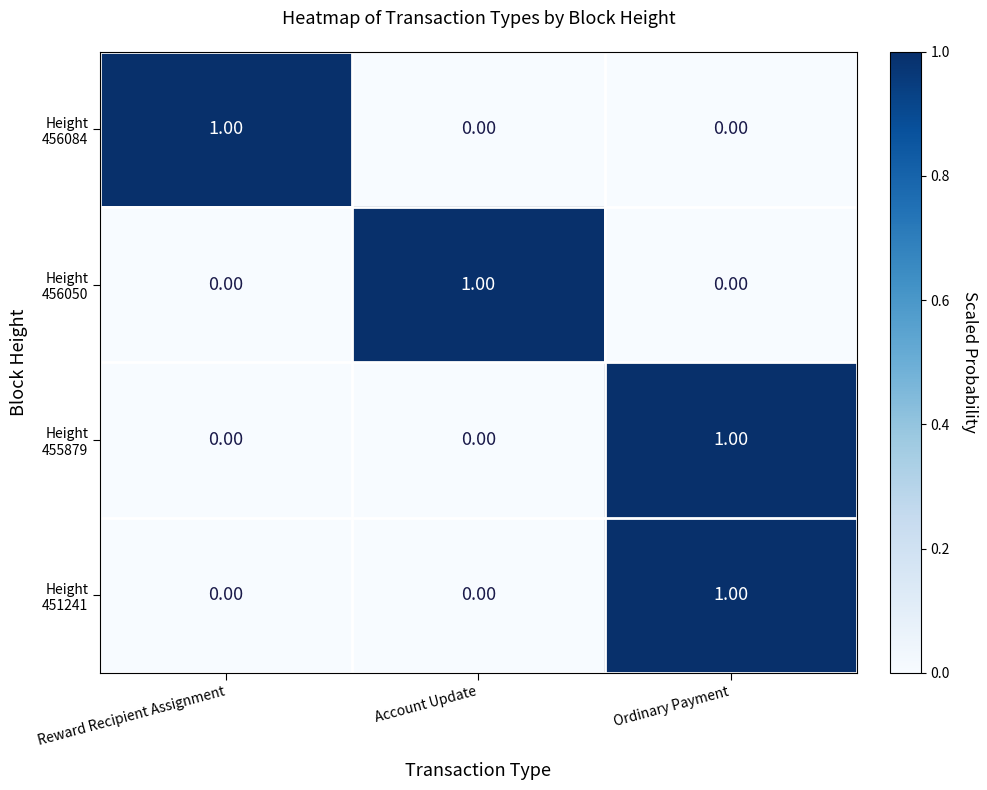

At how many categories does at least one series exceed 0?

3